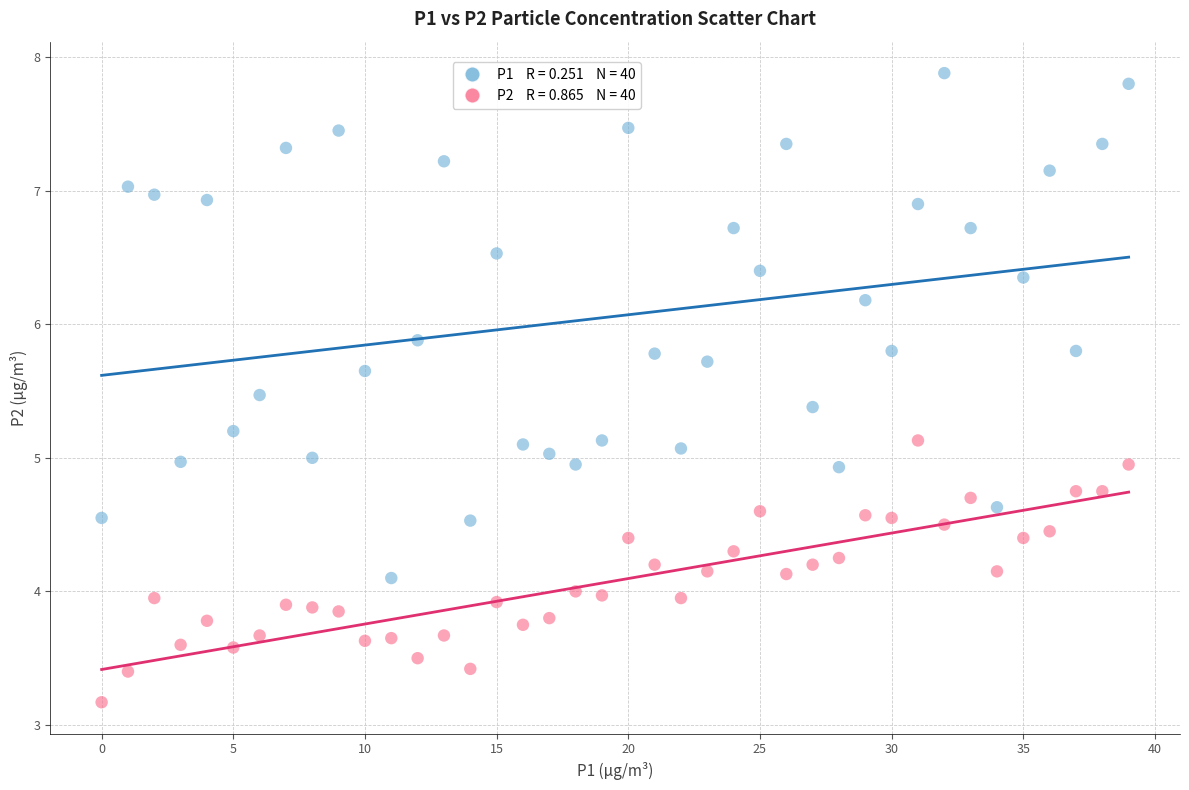

Across all data points, what is the range of Y values (max minus min)?

4.7